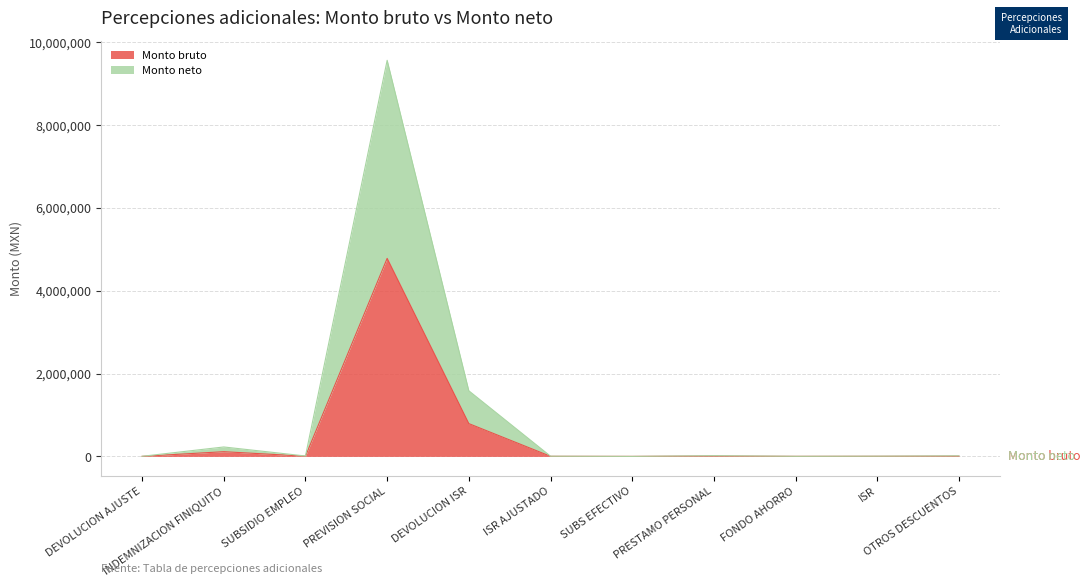

Reading left to right, transcribe all the data shown in this chart.

Monto bruto: 1234.3	113896.7	4920.0	4781973.9	792153.0	2358.4	265.8	8580.0	1229.8	2856.7	6725.2
Monto neto: 2468.5	227793.4	9840.0	9563947.8	1584305.9	4716.7	531.5	17160.0	2459.6	5713.5	13450.3